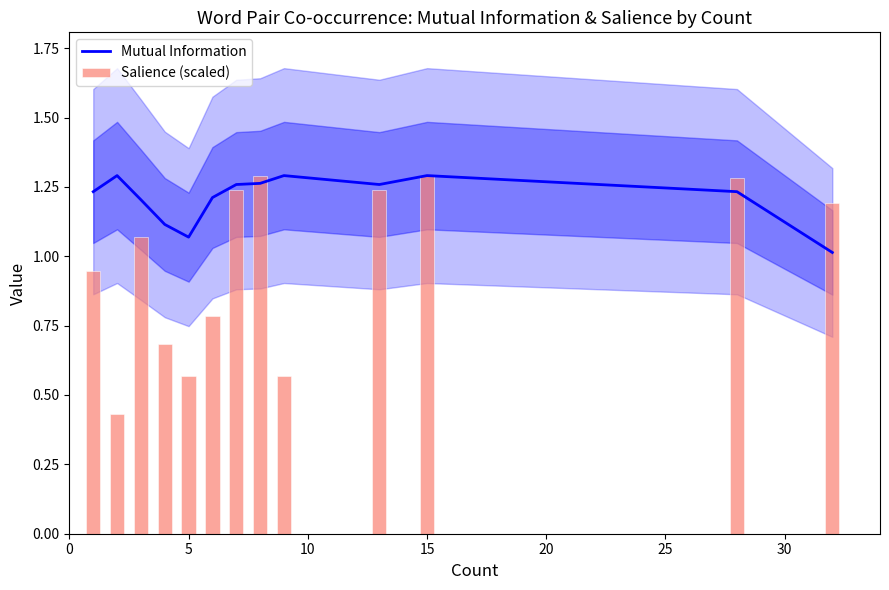

What is the minimum value for Mutual Information?

1.0